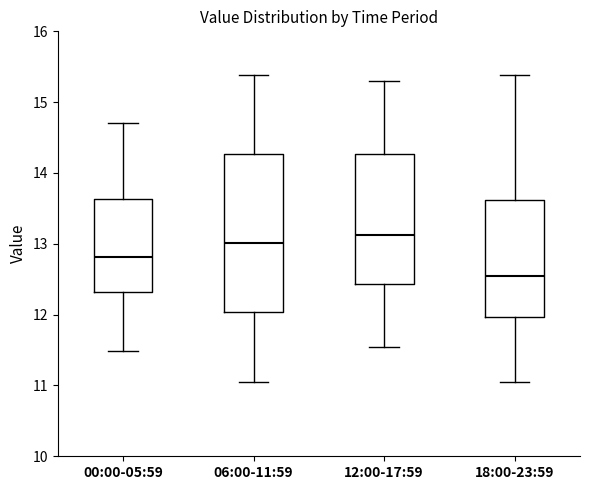

Which box's median line is the highest?

12:00-17:59